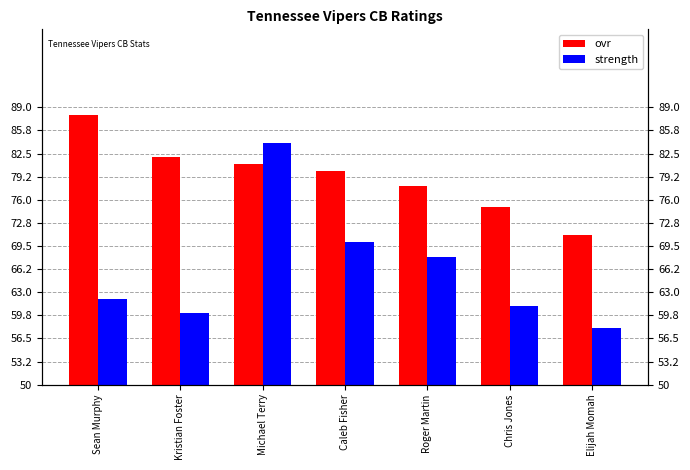

Reading left to right, transcribe all the data shown in this chart.

ovr: Sean Murphy=88	Kristian Foster=82	Michael Terry=81	Caleb Fisher=80	Roger Martin=78	Chris Jones=75	Elijah Momah=71
strength: Sean Murphy=62	Kristian Foster=60	Michael Terry=84	Caleb Fisher=70	Roger Martin=68	Chris Jones=61	Elijah Momah=58